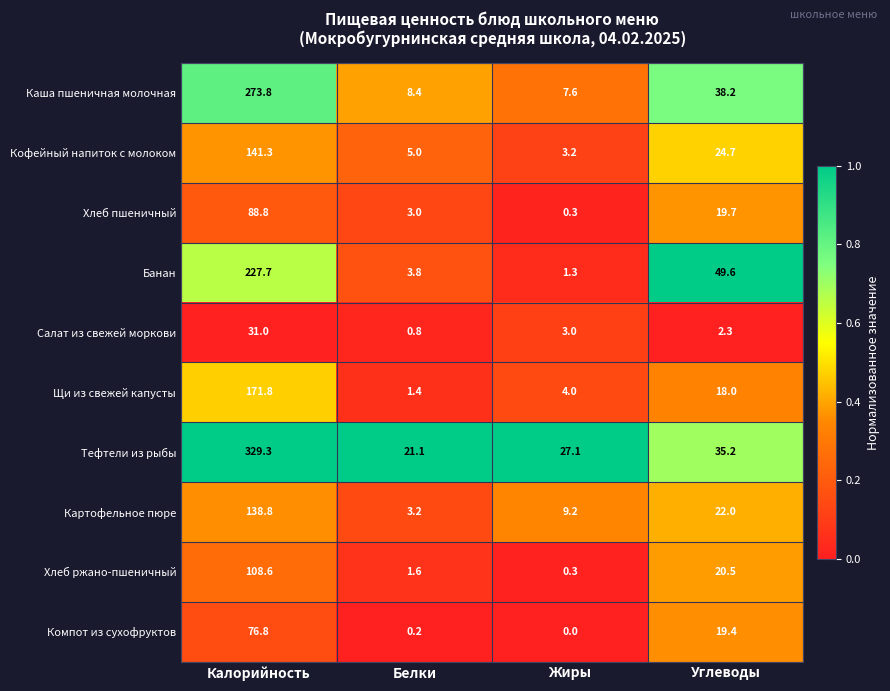

Rank the series by their maximum value, from lowest to highest.

Салат из свежей моркови, Компот из сухофруктов, Хлеб пшеничный, Хлеб ржано-пшеничный, Картофельное пюре, Кофейный напиток с молоком, Щи из свежей капусты, Банан, Каша пшеничная молочная, Тефтели из рыбы